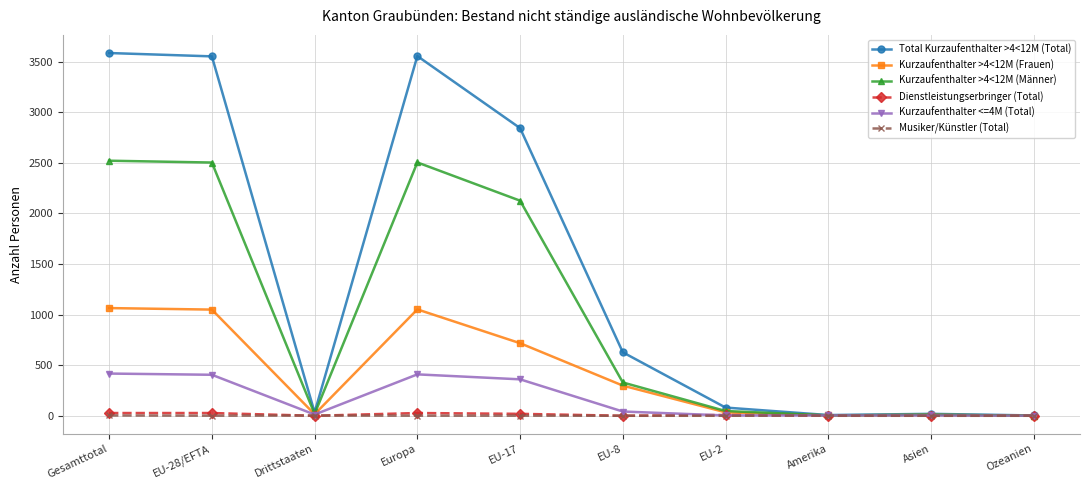

How many values in the Kurzaufenthalter >4<12M (Männer) series are below 329?

5